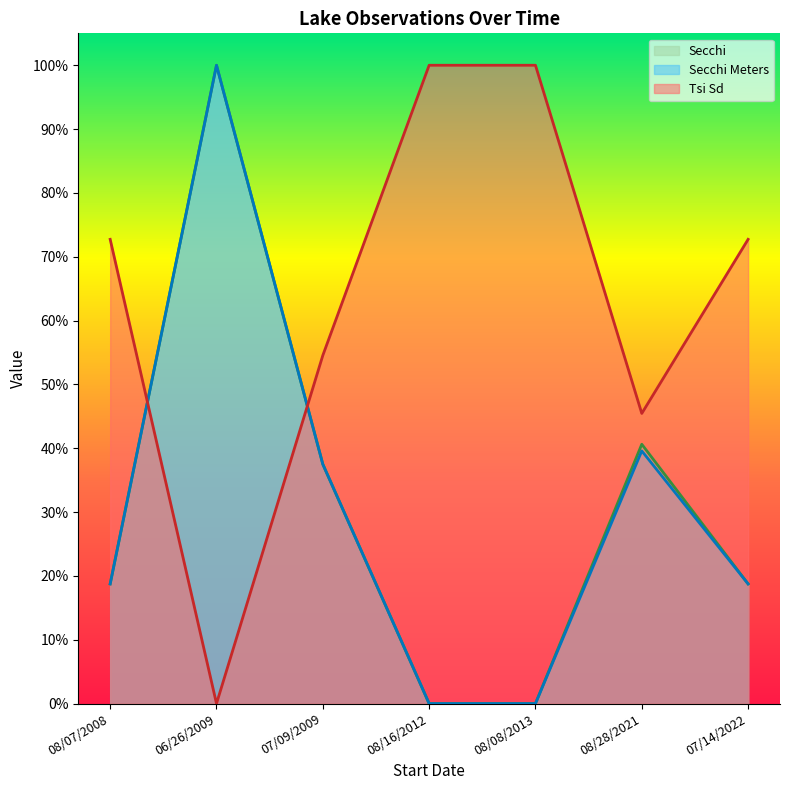

Which category has the highest value in the Secchi series?

06/26/2009